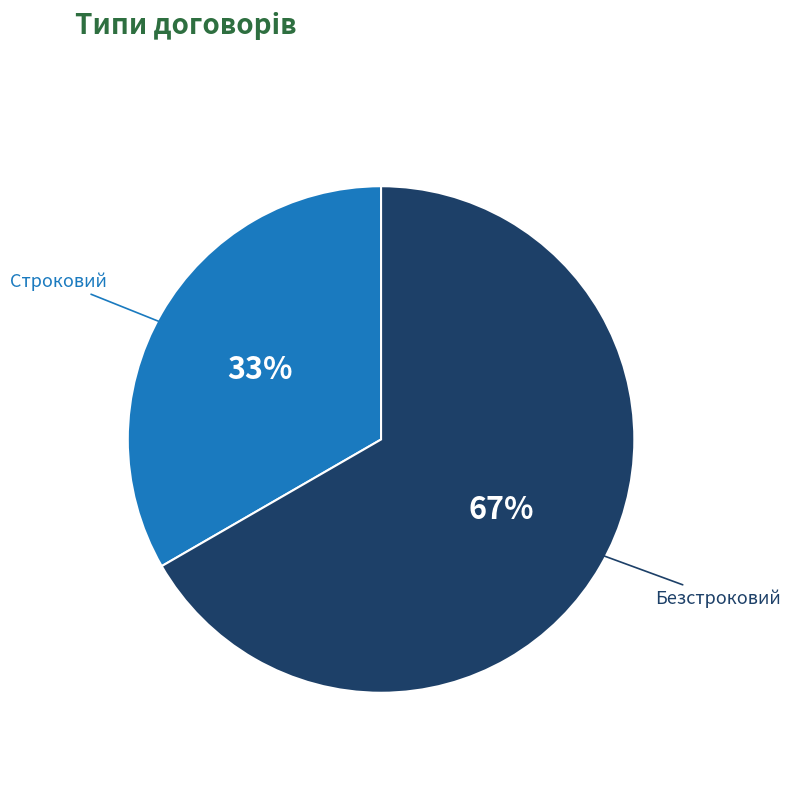

Combined, do Безстроковий and Строковий account for over 50%?

Yes